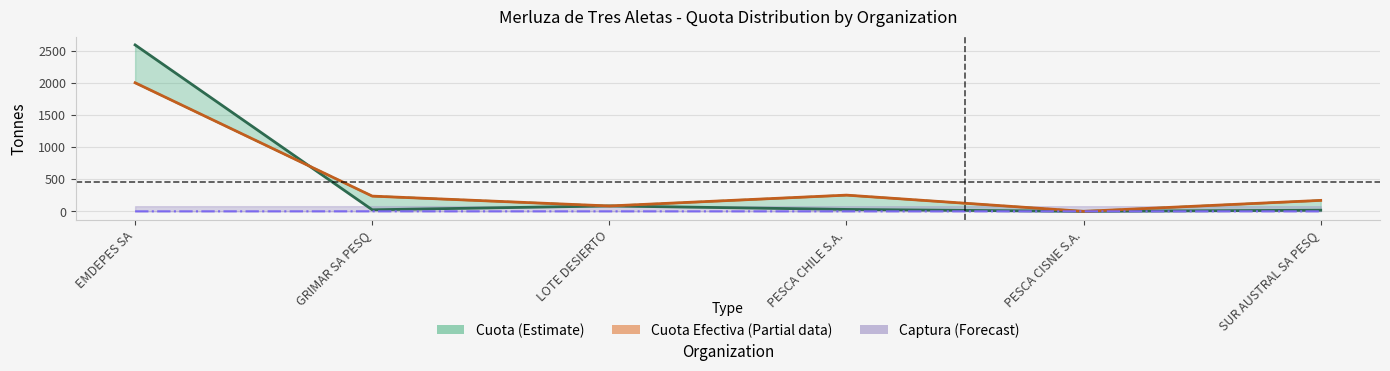

What is the average value of the Cuota series?

457.3